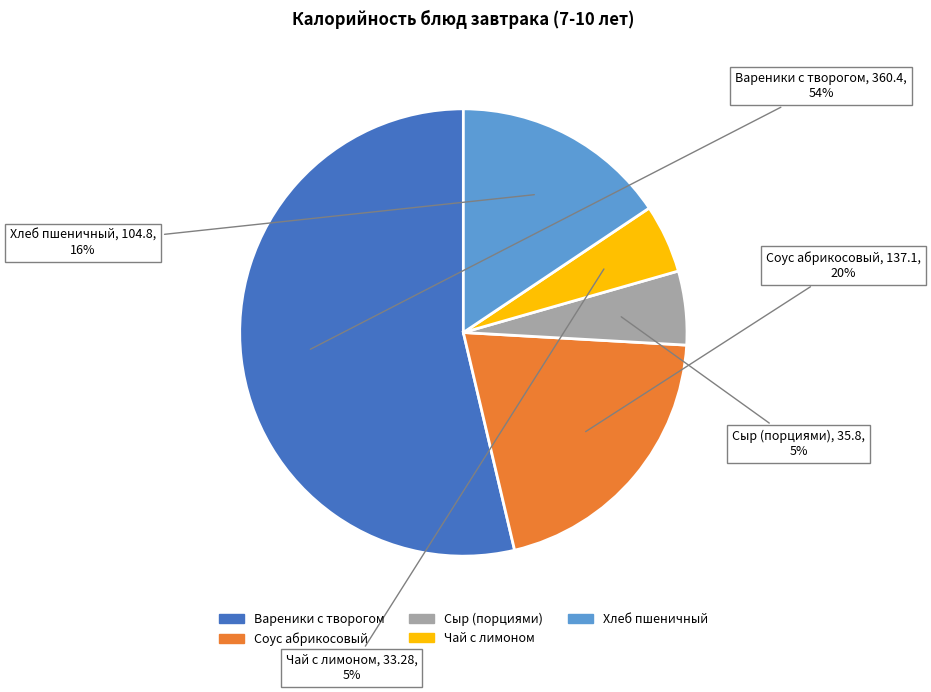

Which category has the biggest portion of the pie?

Вареники с творогом